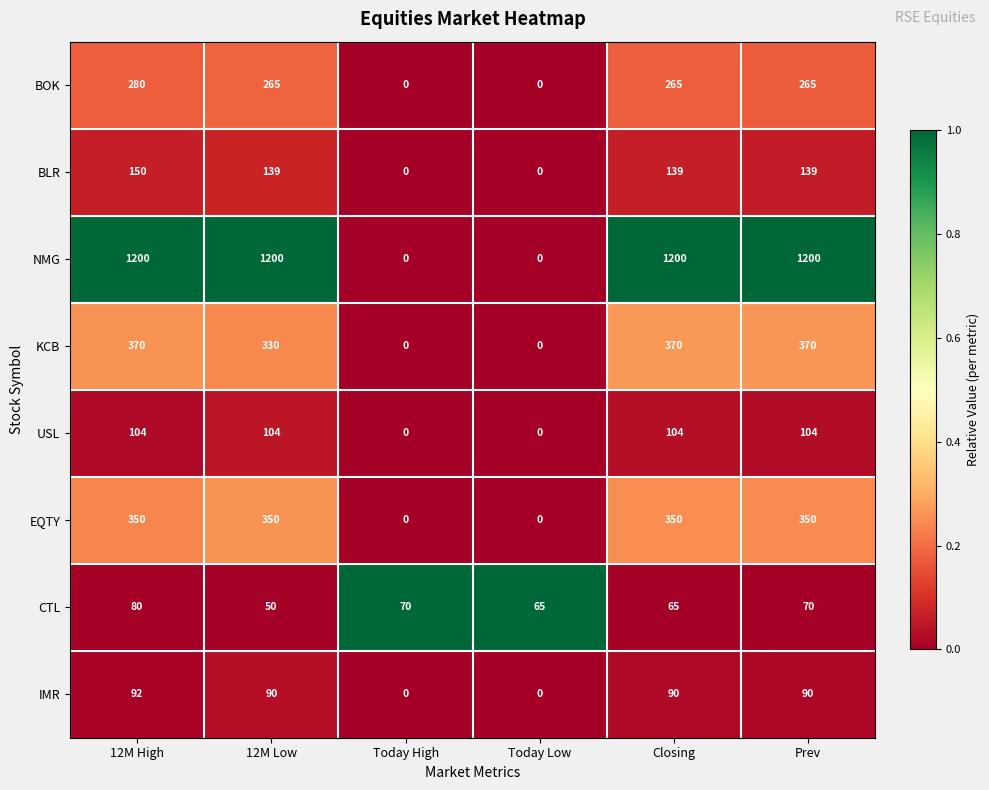

At how many categories does at least one series exceed 0?

6